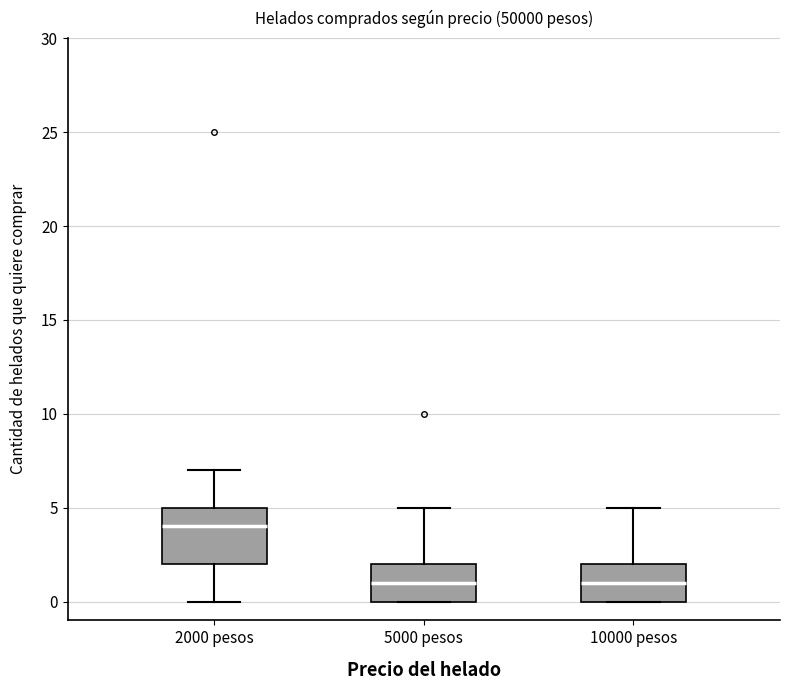

Where does the median line of the box for 10000 pesos sit on the y-axis? The values are not printed on the chart, so give them approximately, as read against the axis.

1